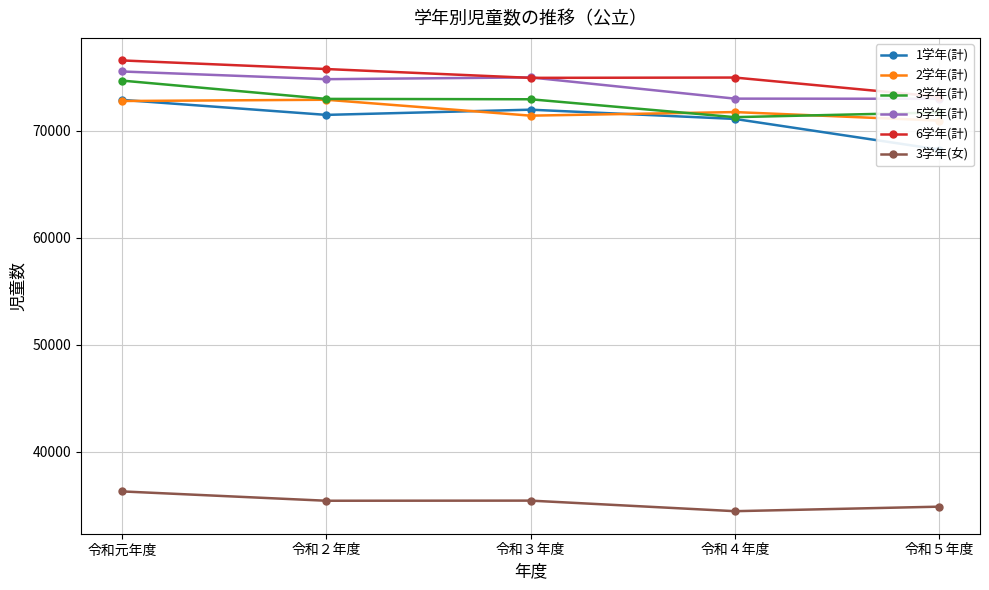

What is the label of the 3rd point from the left?

令和３年度